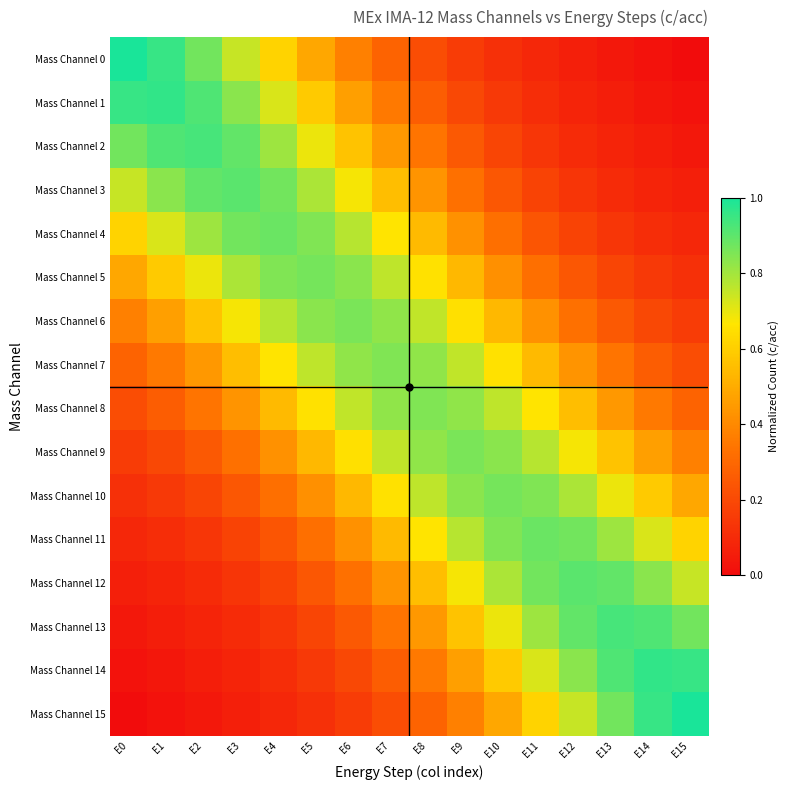

Which label corresponds to the smallest value in the chart?

E15